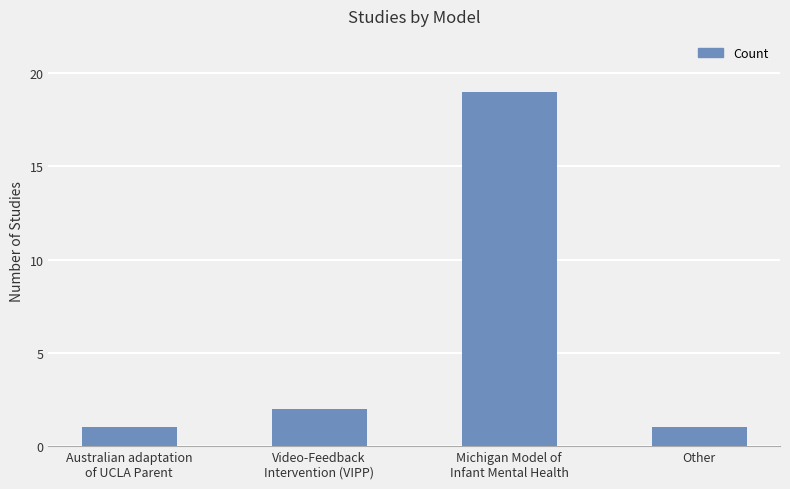

What is the minimum value shown in the chart?

1